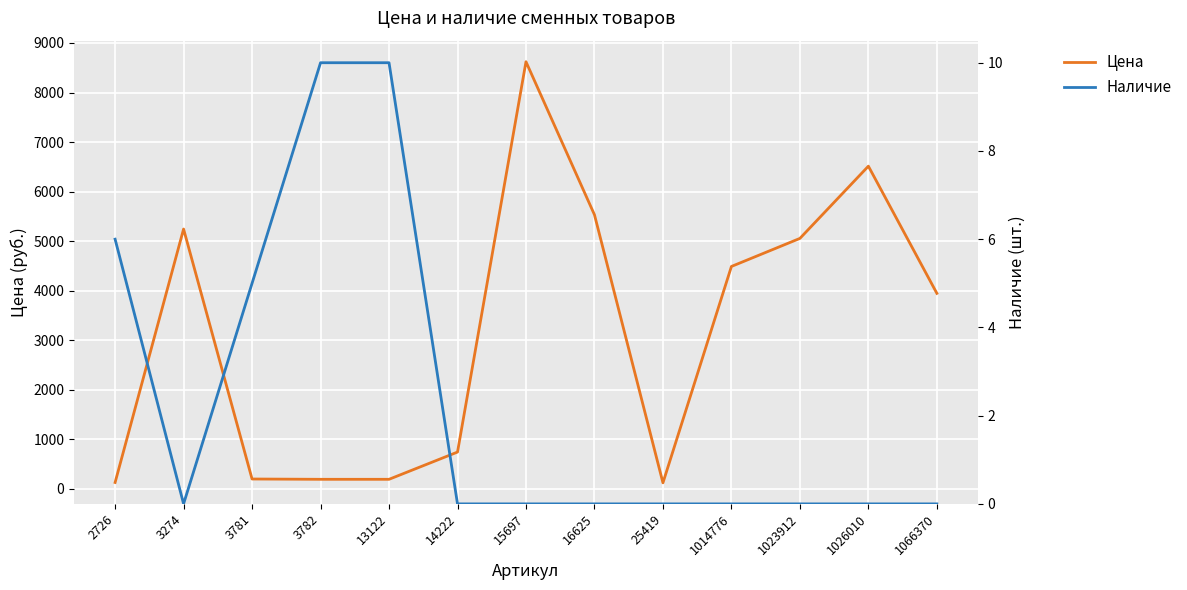

Which series has the widest spread of values?

Цена